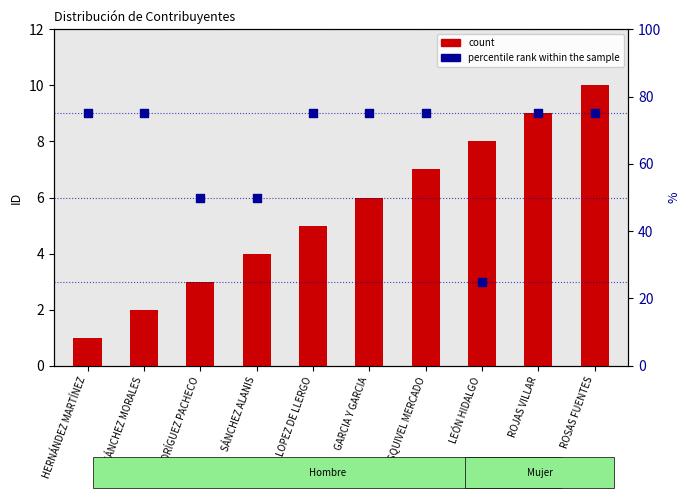

At how many categories does at least one series exceed 63?

7